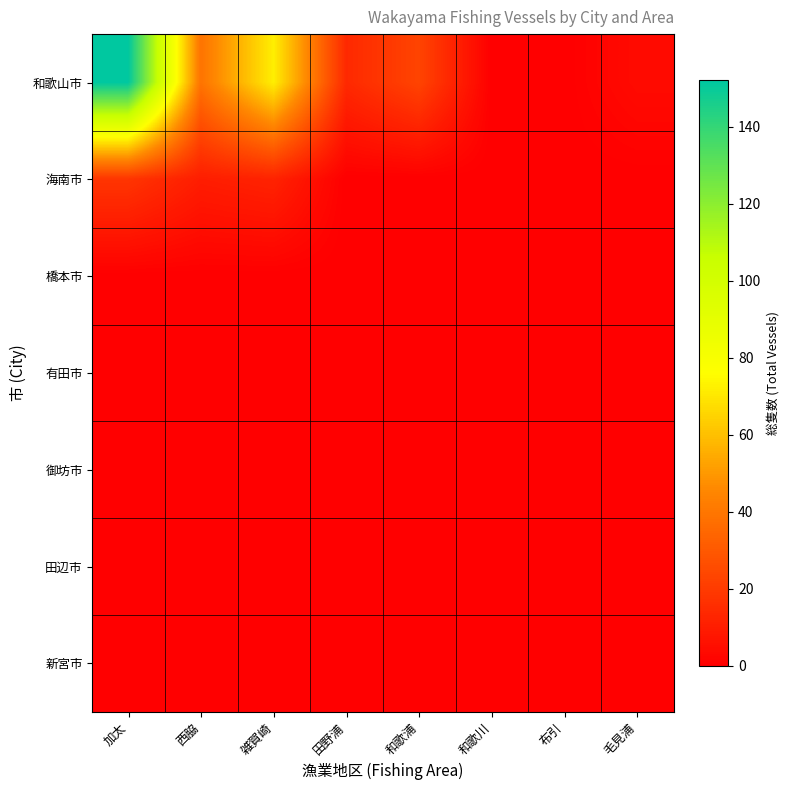

Rank the series by their maximum value, from highest to lowest.

和歌山市, 海南市, 橋本市, 有田市, 御坊市, 田辺市, 新宮市